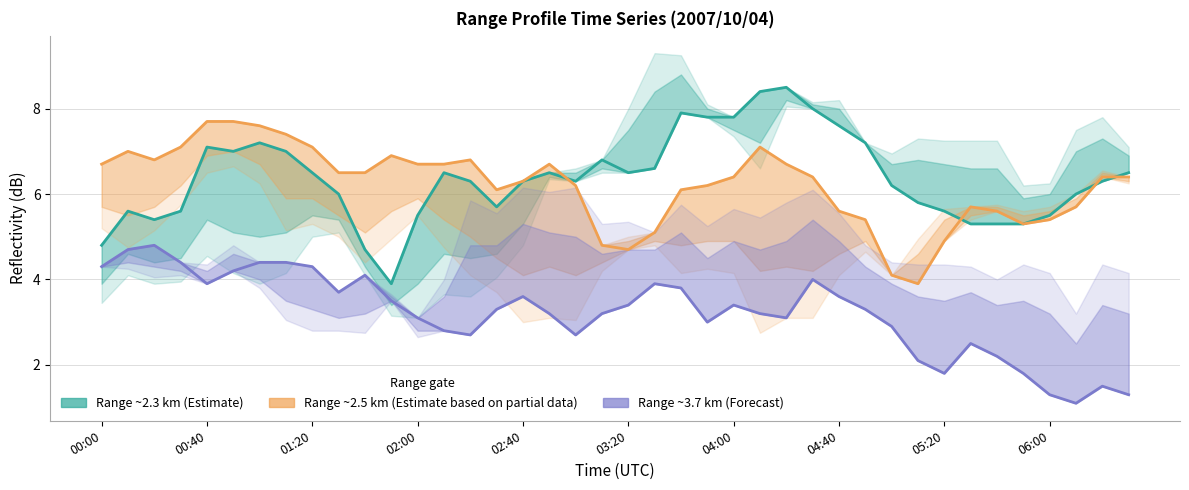

What are all the series names shown in the legend?

Range ~2.3 km (Estimate), Range ~2.5 km (Estimate based on partial data), Range ~3.7 km (Forecast)